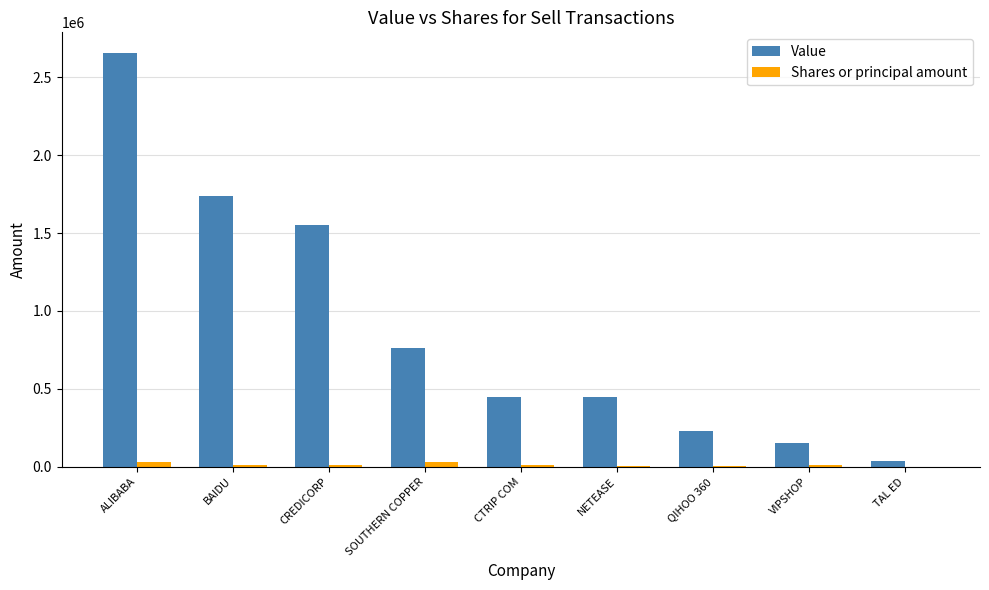

How many categories are shown in the chart?

9